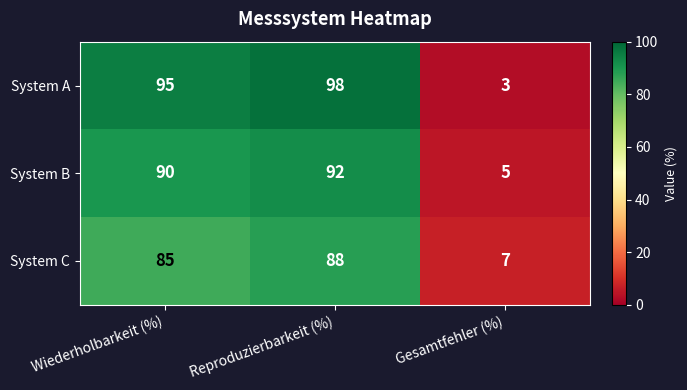

What is the minimum value shown in the chart?

3